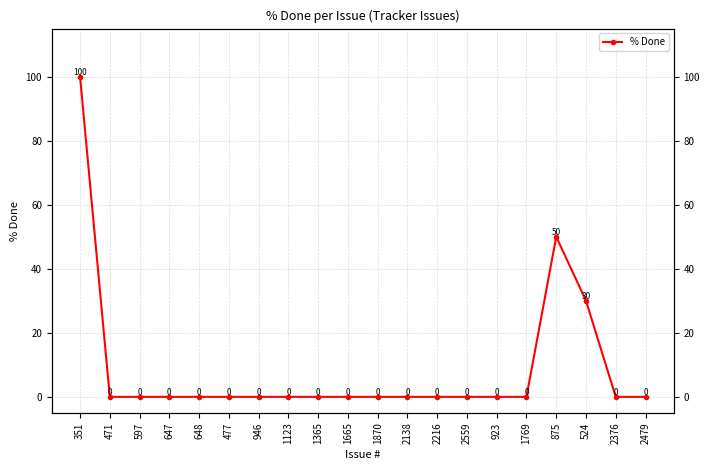

At which label is the value closest to 50?

875